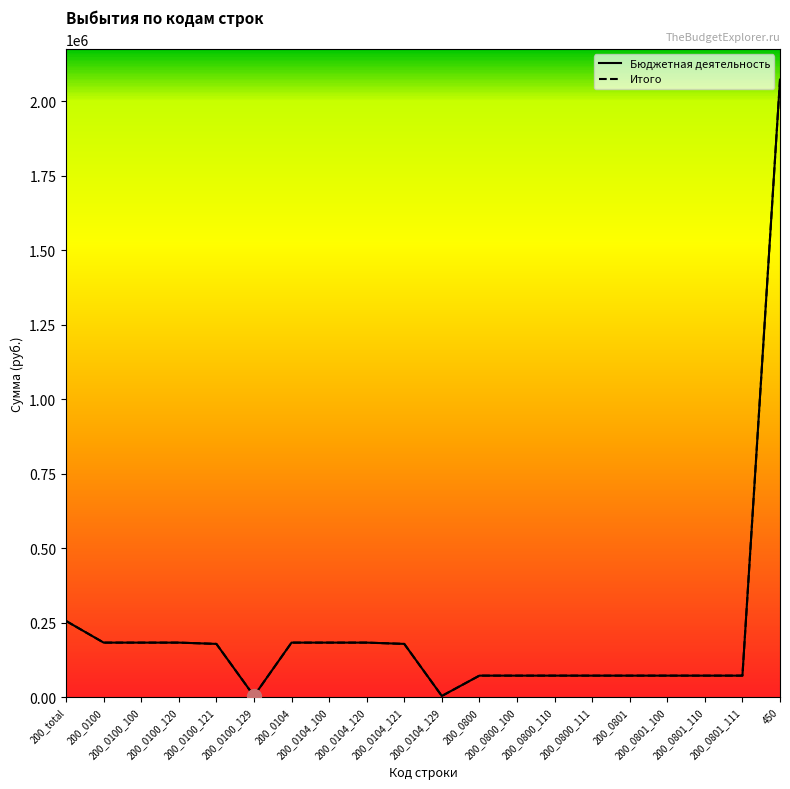

What is the total value across all series at 200_0104_120?

366625.8